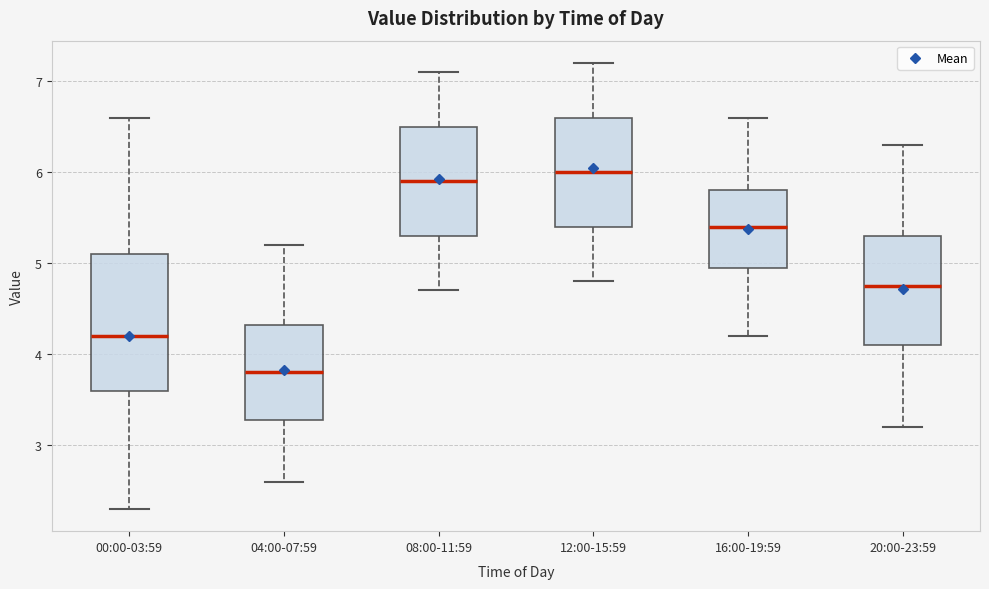

Where does the median line of the box for 00:00-03:59 sit on the y-axis? The values are not printed on the chart, so give them approximately, as read against the axis.

4.2